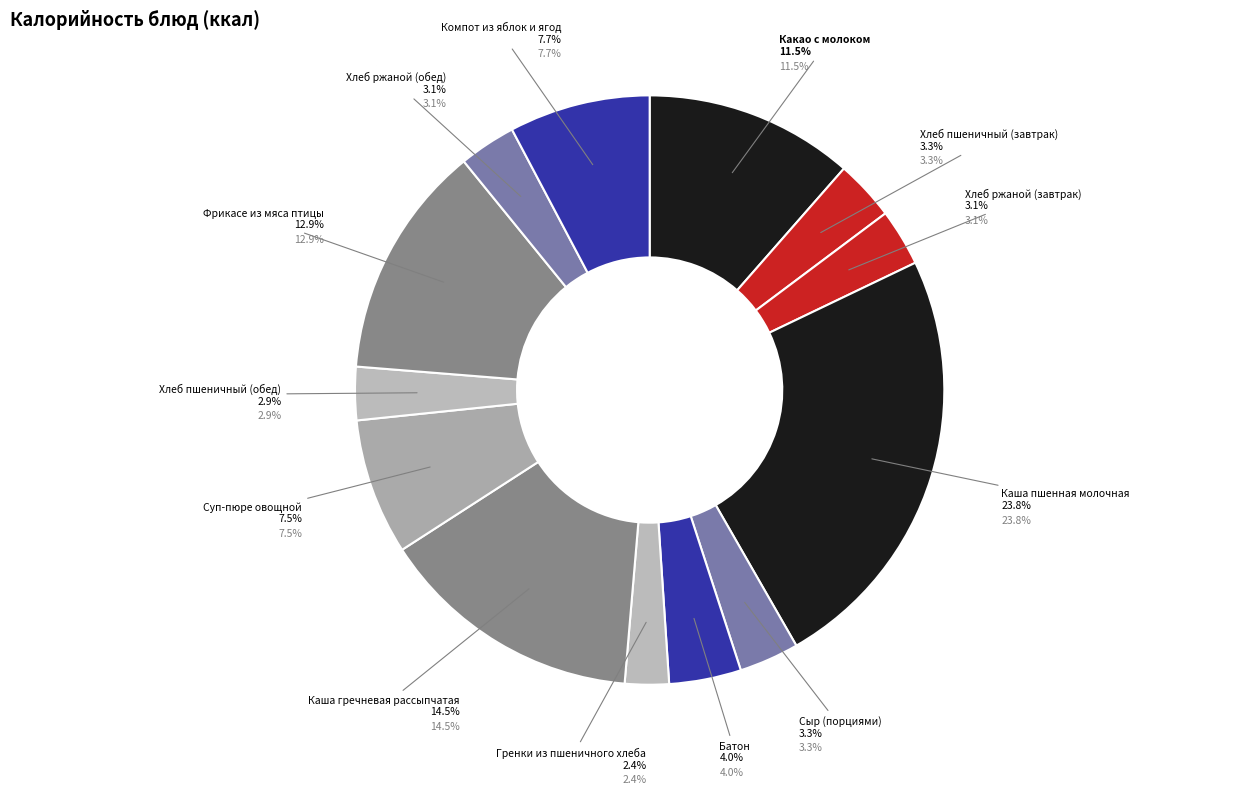

Does Хлеб пшеничный (обед) represent more than half of the total?

No